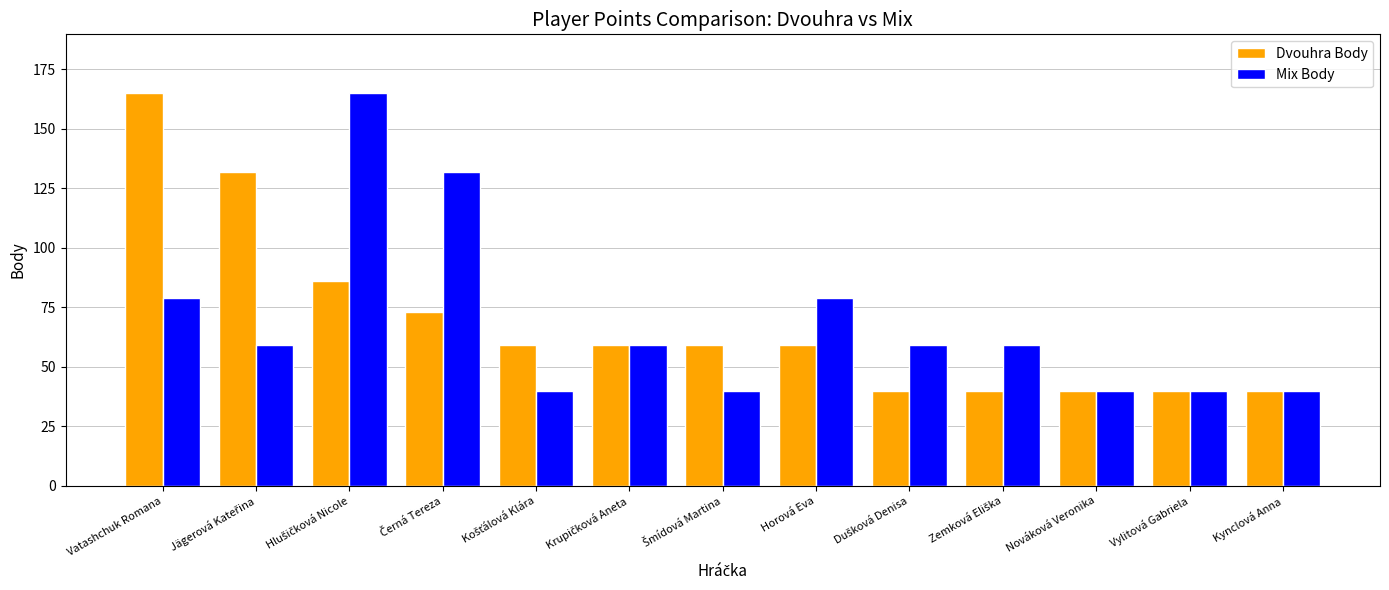

What is the value of the Dvouhra Body bar at the 5th from the left?

59